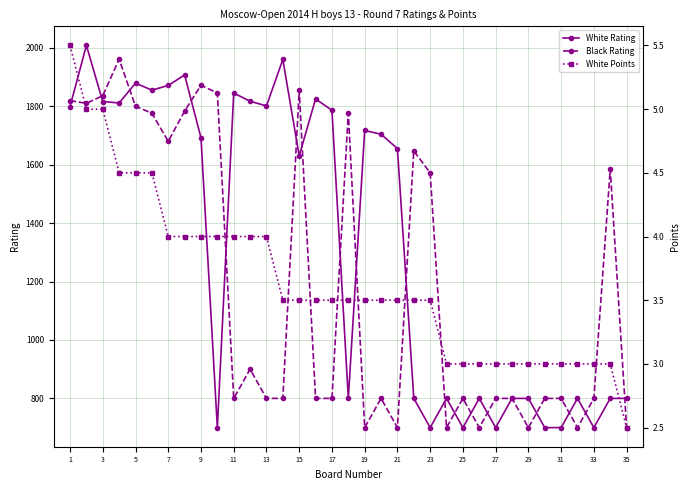

True or false: Black Rating has more than 0 interior local peaks.

True